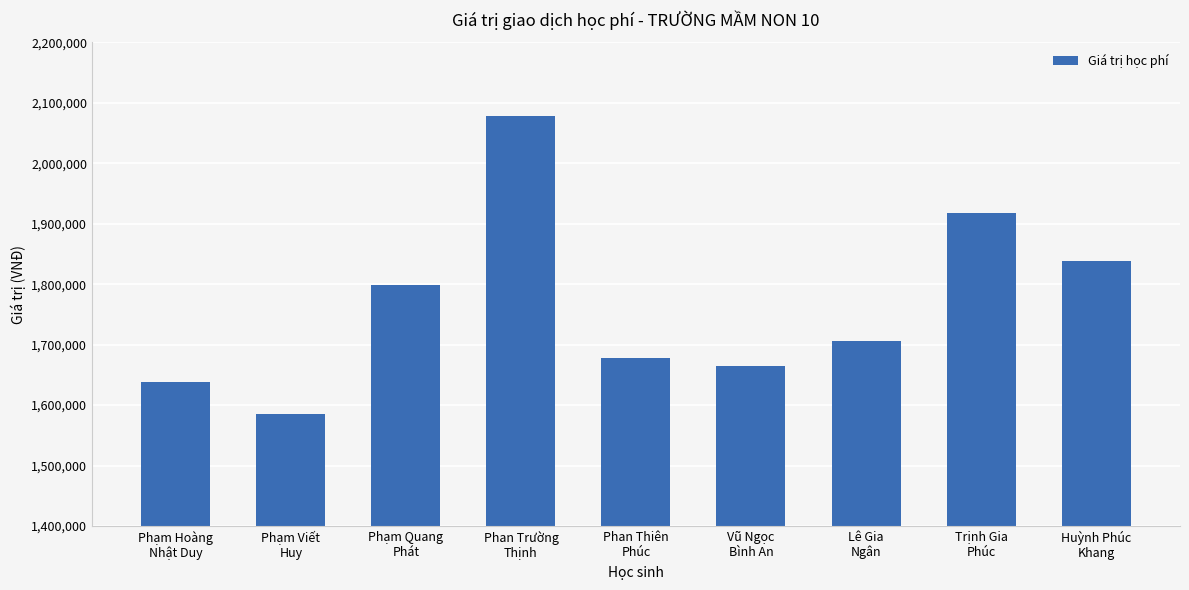

What is the approximate value at Huỳnh Phúc
Khang, to the nearest 100?

1838000